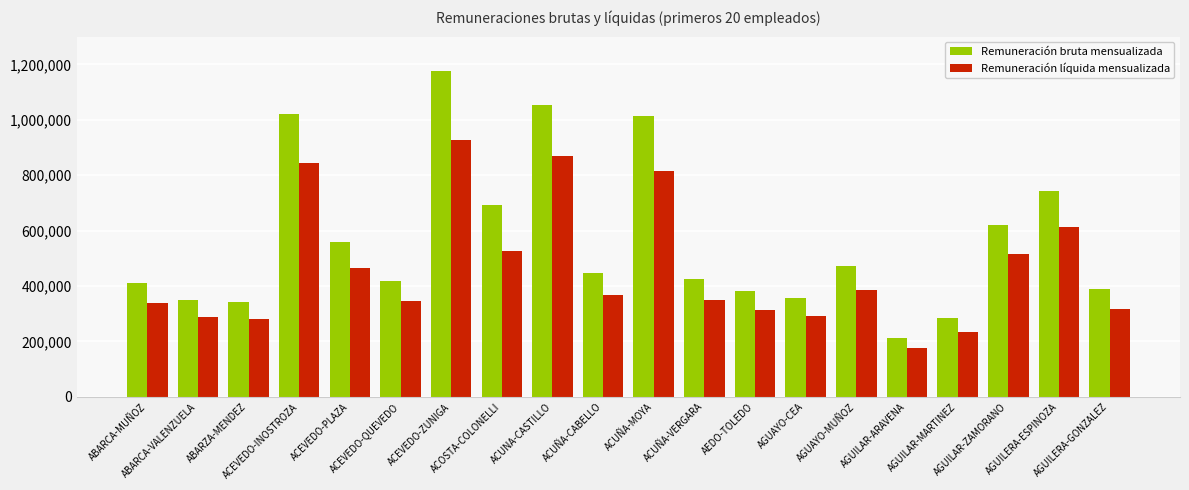

At how many categories does at least one series exceed 262961?

19